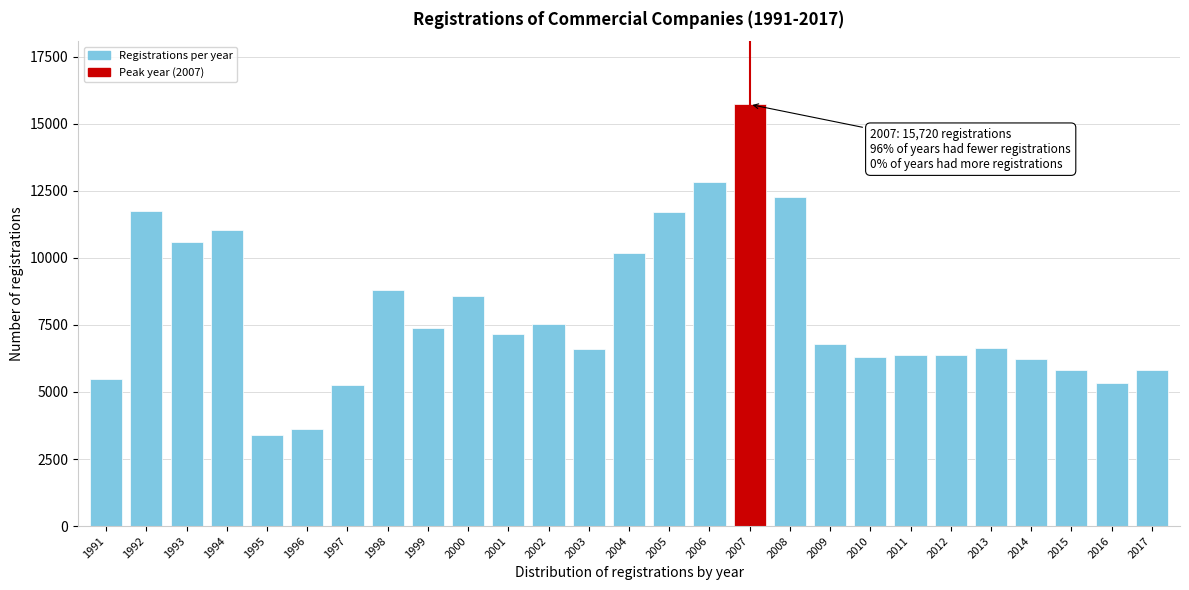

What is the value of the 11th bar from the left?

7175